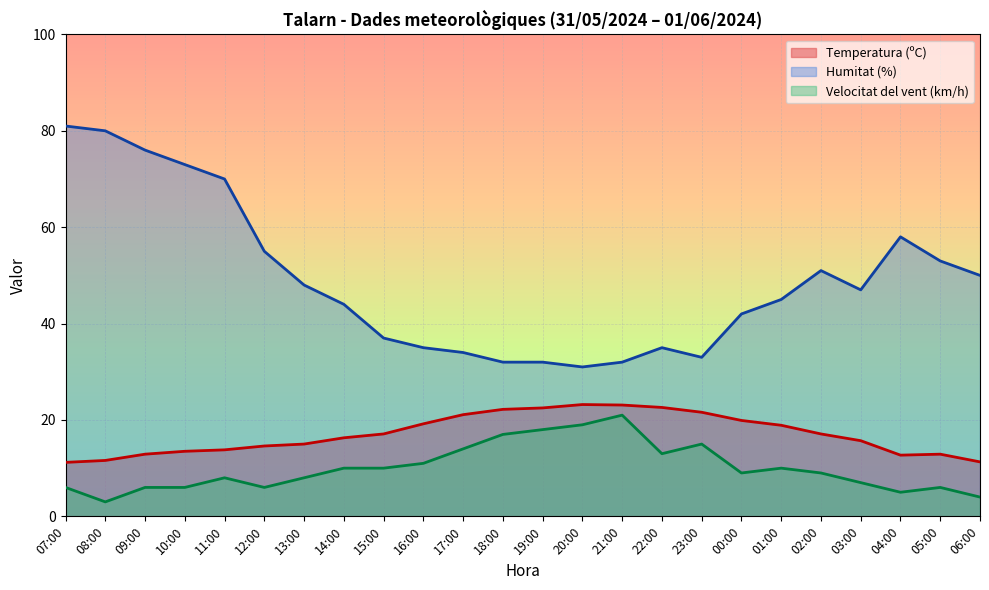

What is the difference between the Humitat (%) values at 17:00 and 22:00?

1.0